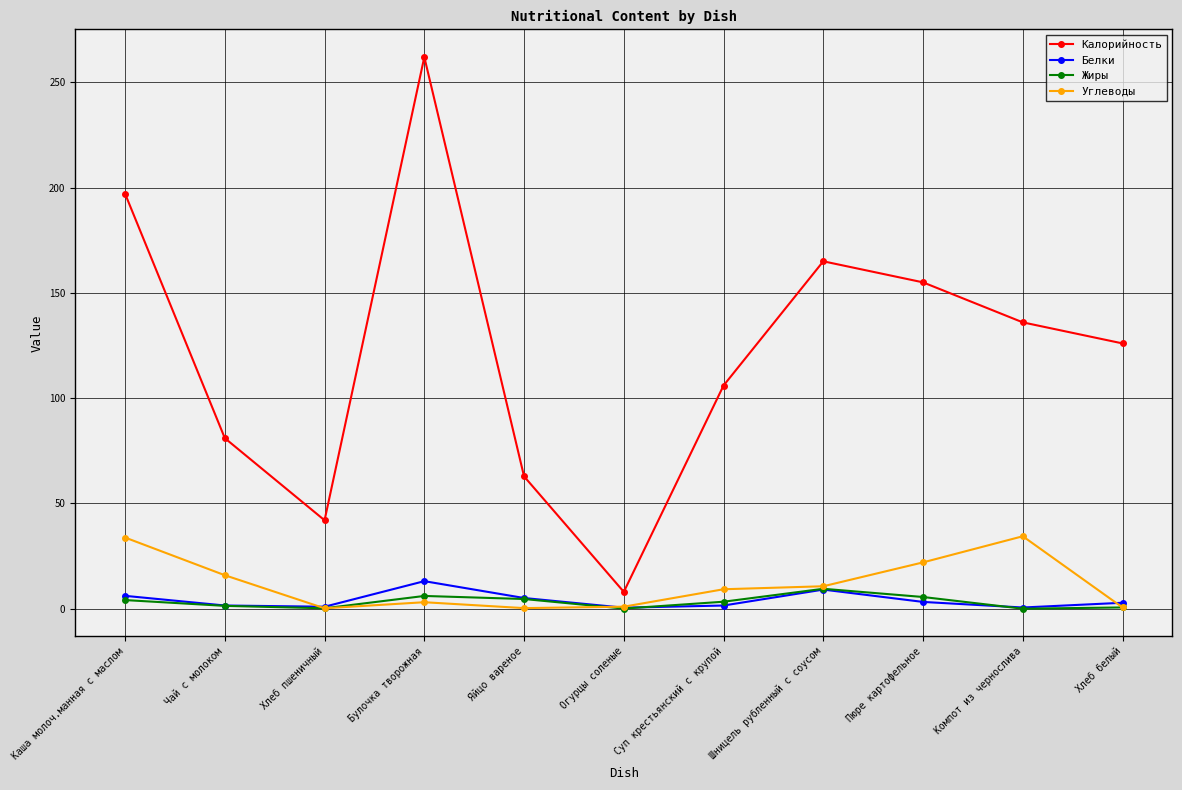

What is the highest value of the Белки series?

13.1